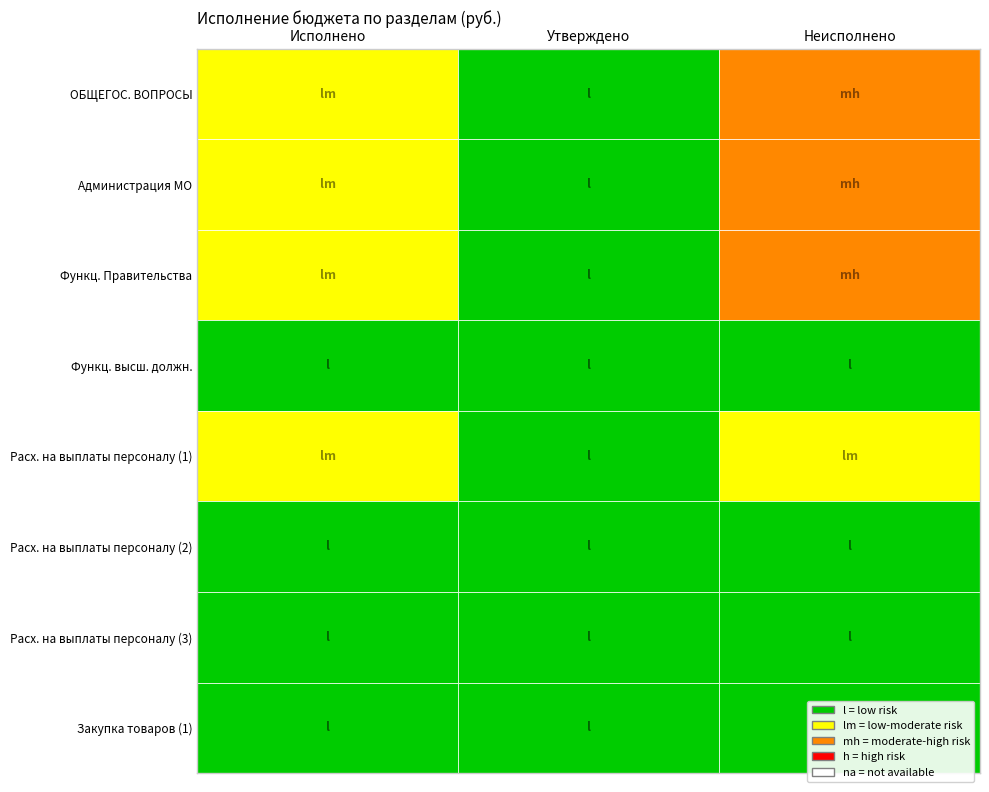

List the labels in order of Утверждено value, largest first.

1, 0, 2, 7, 4, 5, 3, 6